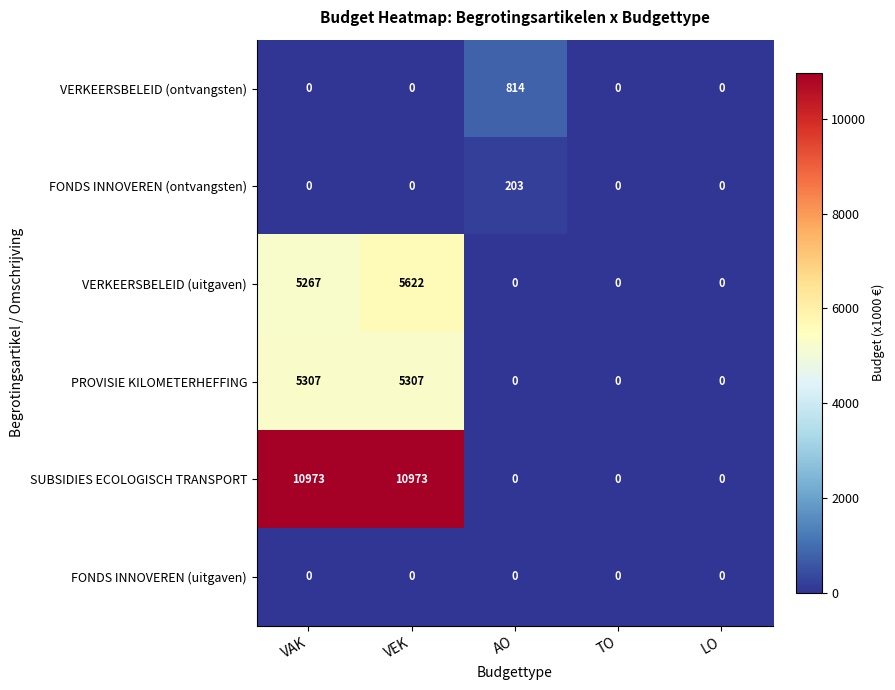

What is the difference between the highest and lowest values at AO?

814